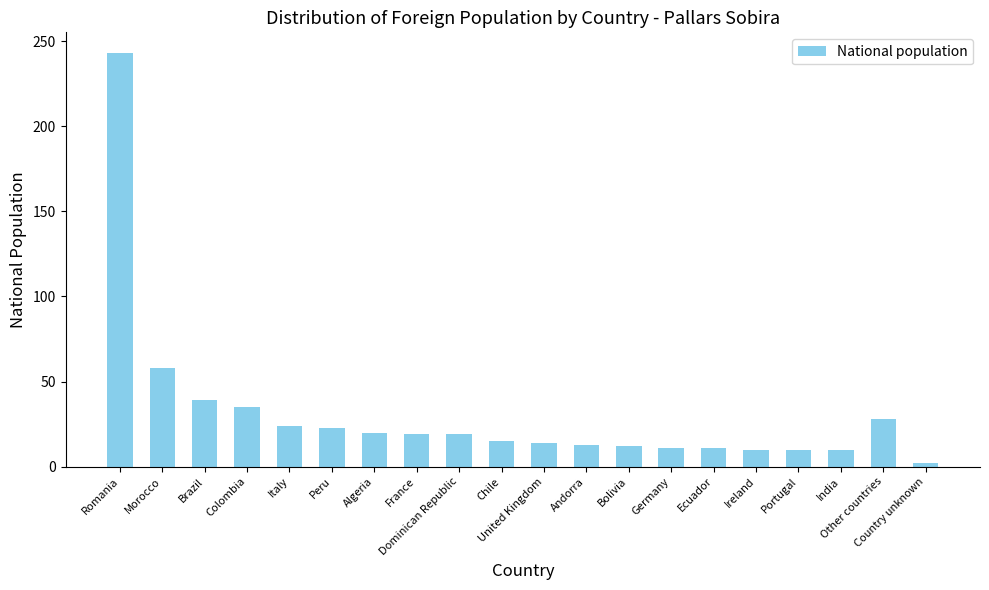

What is the difference between the maximum and minimum values?

241